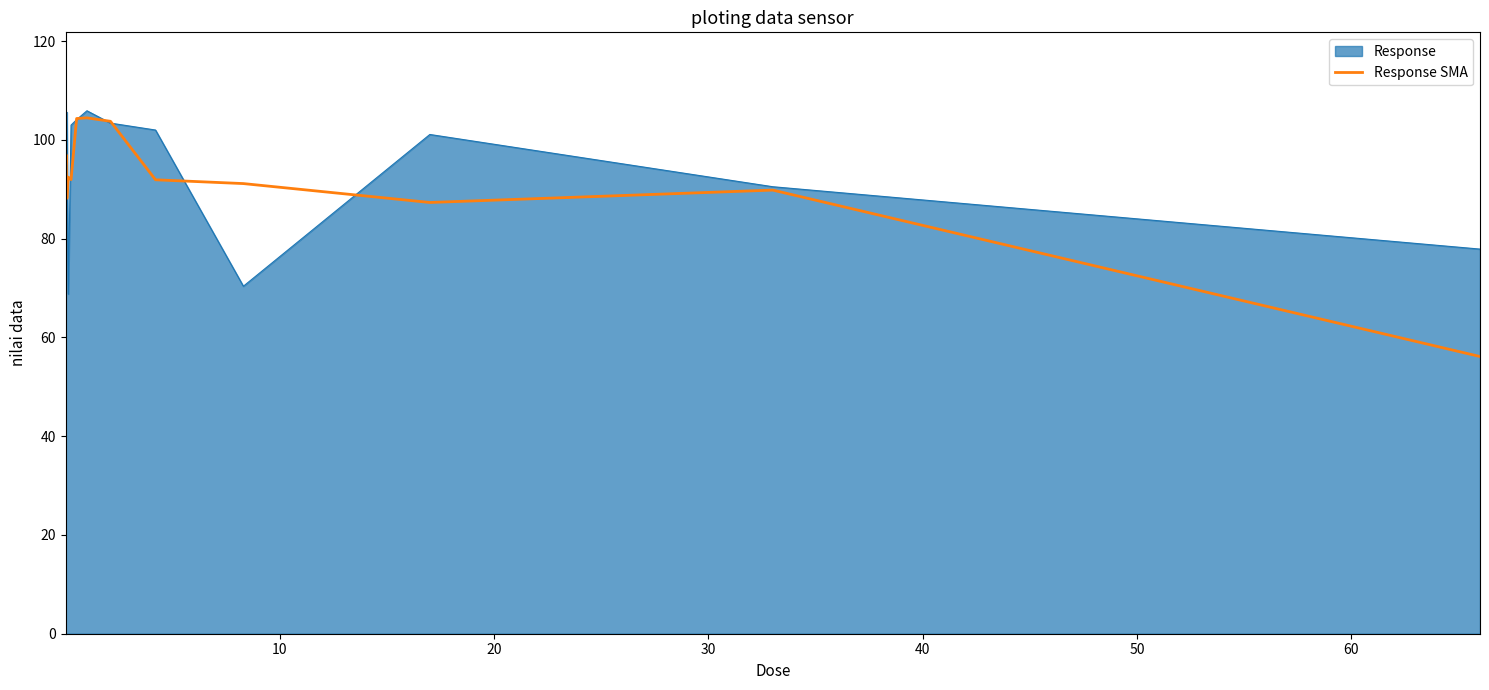

Which series has the largest range (max minus min)?

Response SMA